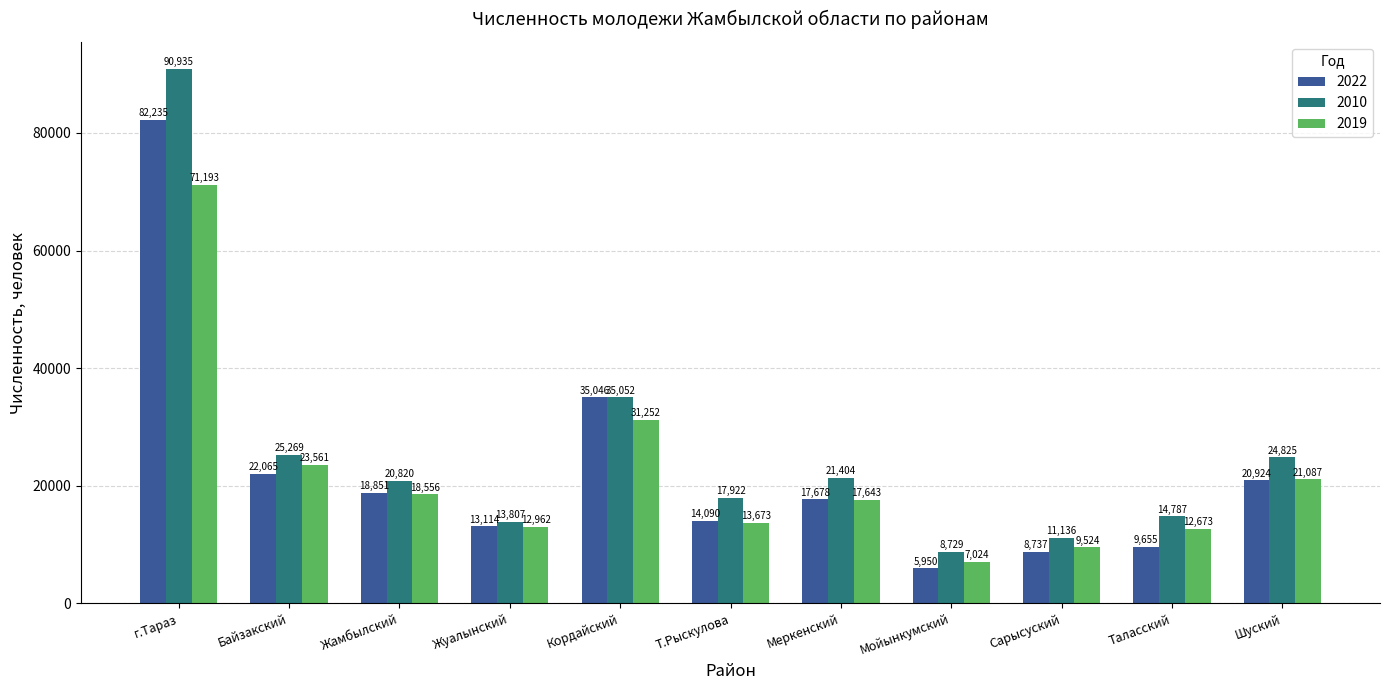

What is the difference between the 2010 values at Жуалынский and Шуский?

11018